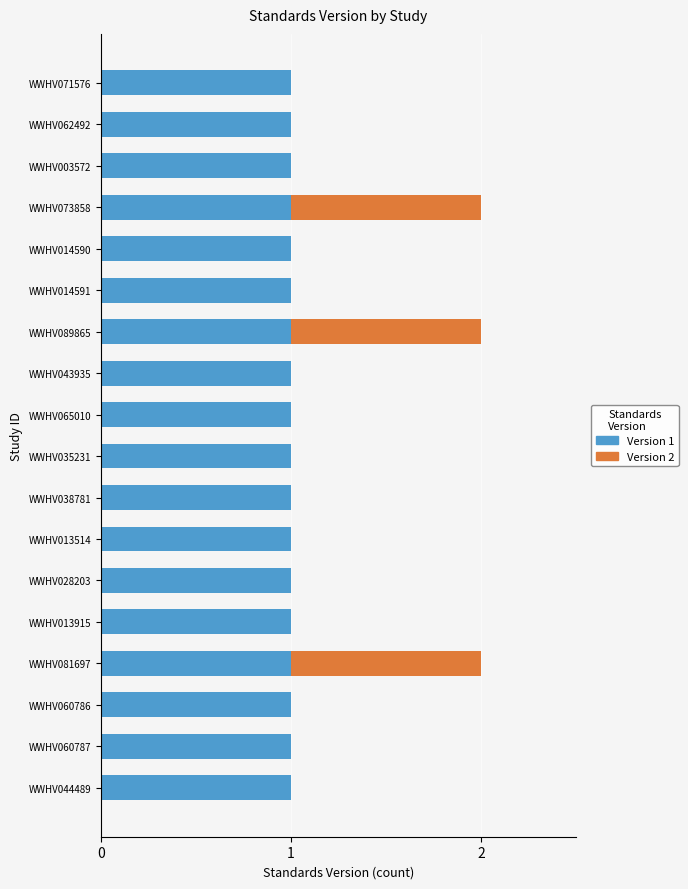

The Version 1 series shows 0 at WWHV013915. True or false?

False